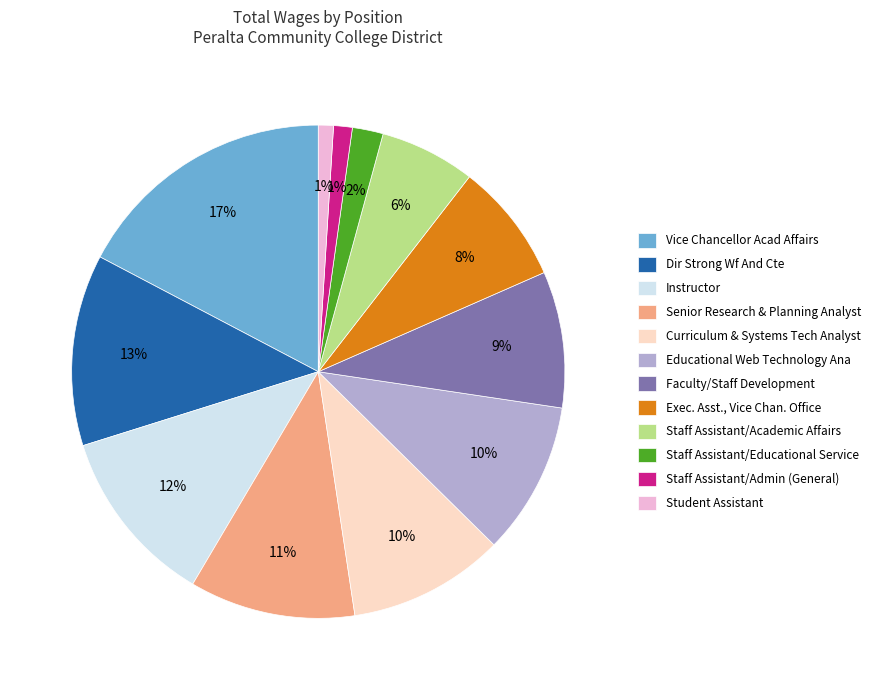

To the nearest percent, what is the difference between the Curriculum & Systems Tech Analyst and Staff Assistant/Educational Service slice percentages?

8%